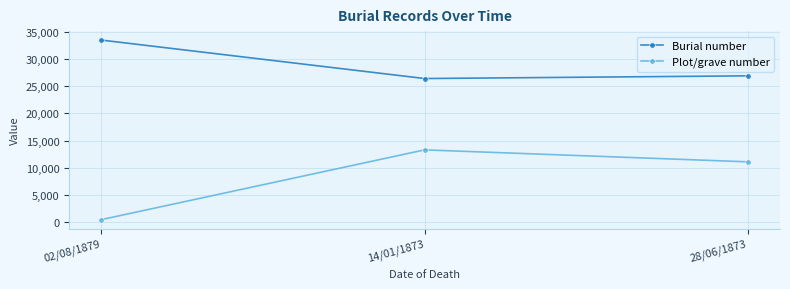

What is the sum of all Burial number values?

86746